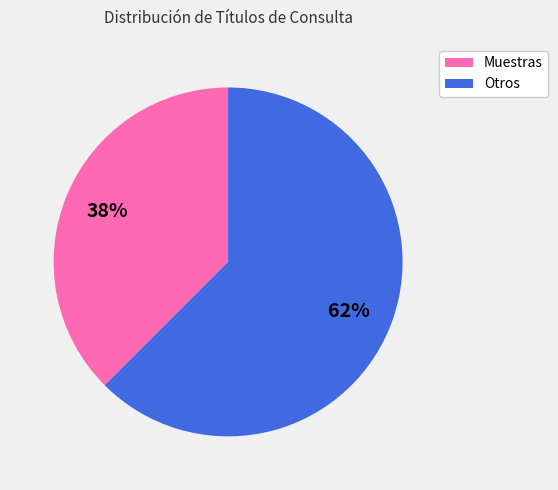

Which slice is the largest?

Otros